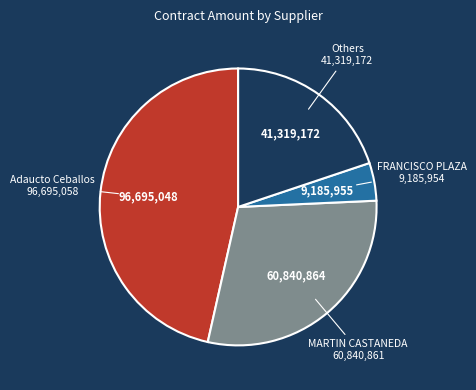

Do Adaucto Ceballos and MARTIN CASTANEDA together represent more than half of the pie?

Yes